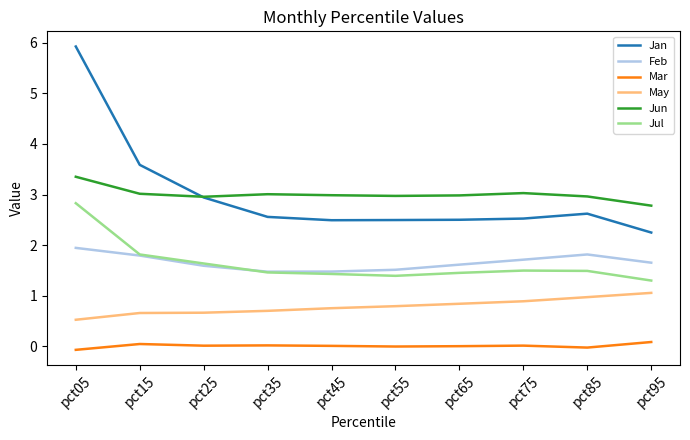

What are all the series names shown in the legend?

Jan, Feb, Mar, May, Jun, Jul